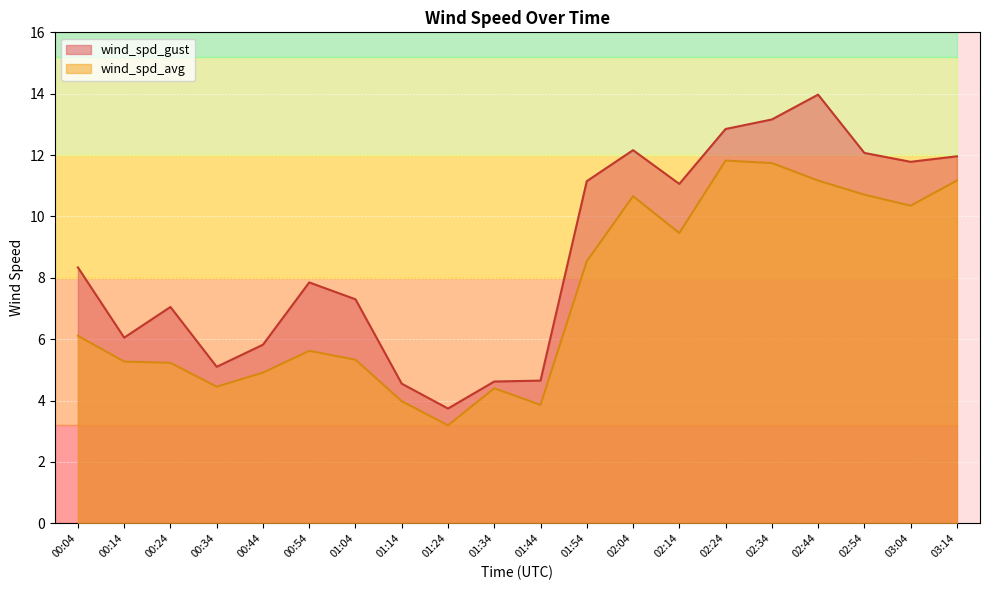

True or false: wind_spd_avg and wind_spd_gust cross at least once.

False